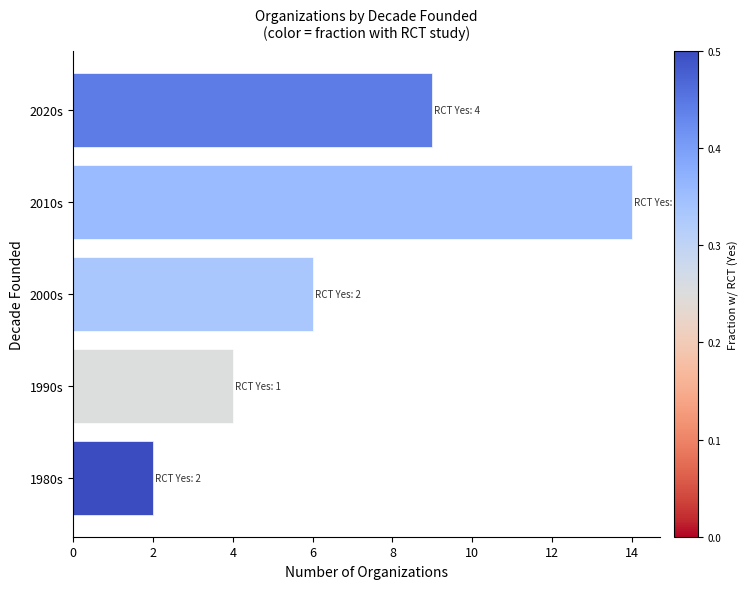

Reading left to right, extract all data points from this chart.

2	4	6	14	9